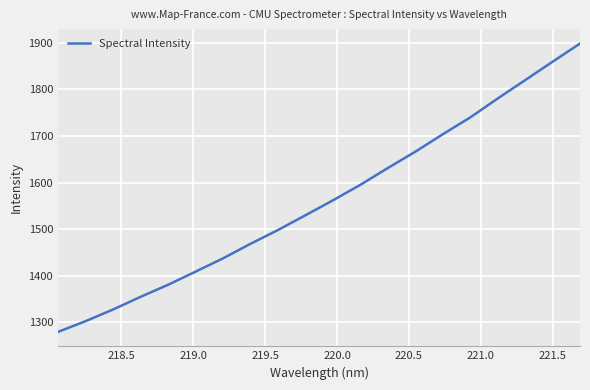

What is the difference between the second highest and minimum values?

579.7